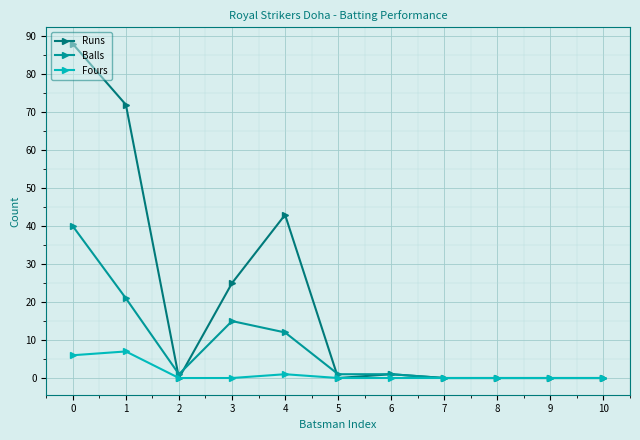

How many Fours values are between 0 and 1?

9